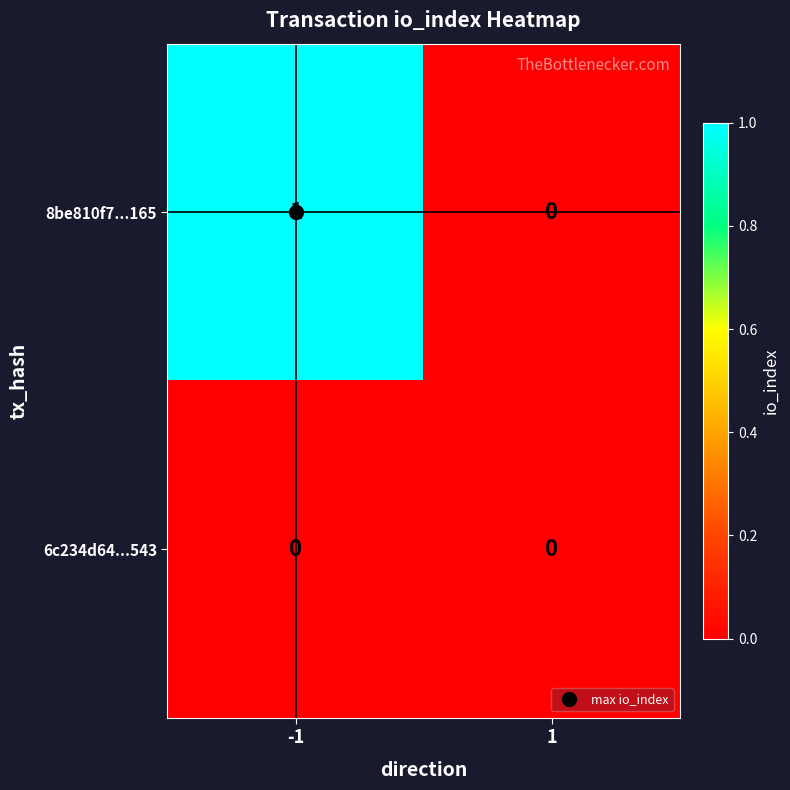

List the series in order of their peak value, lowest first.

6c234d64...543, 8be810f7...165